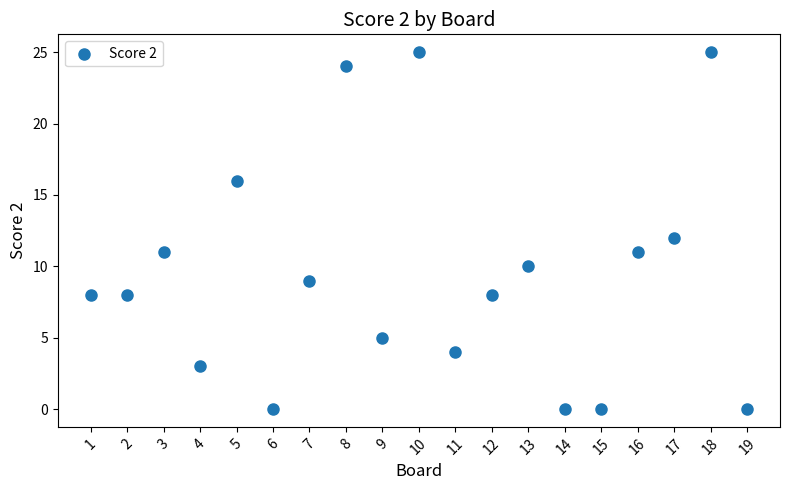

What is the range of Y values (max minus min)?

25